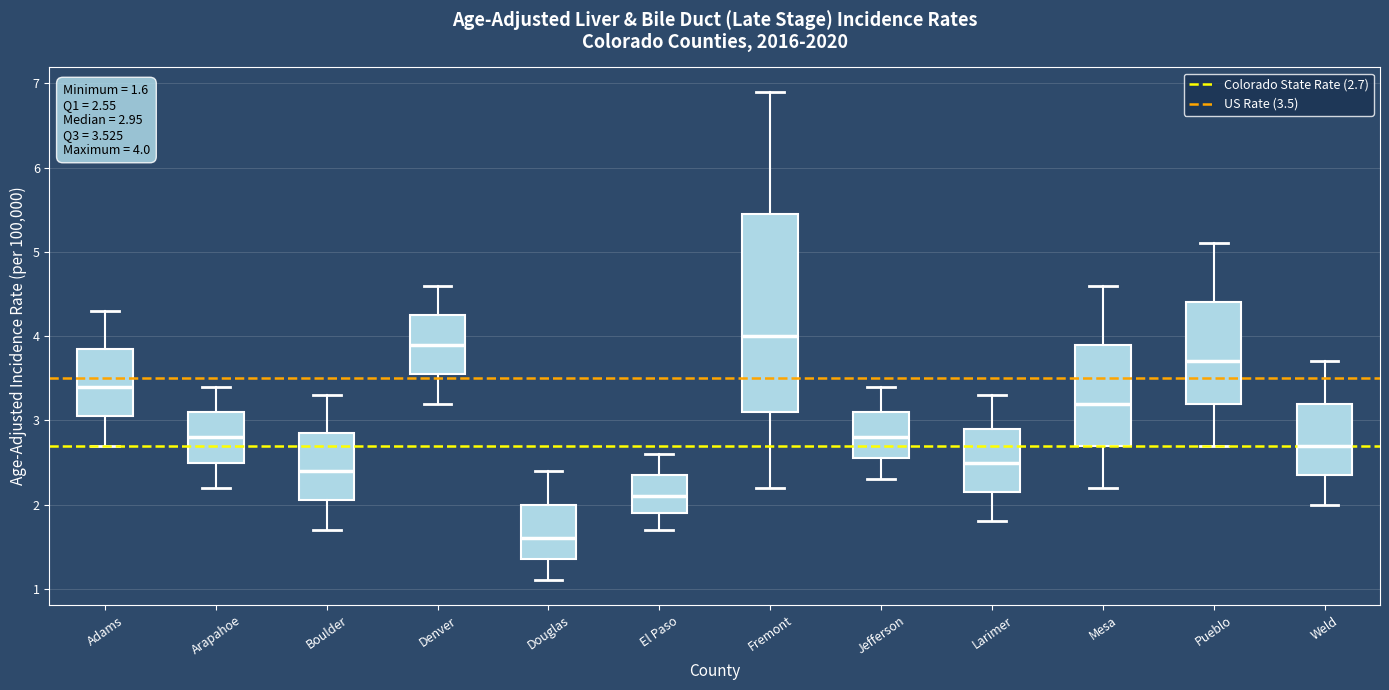

Which box's median line is the lowest?

Douglas